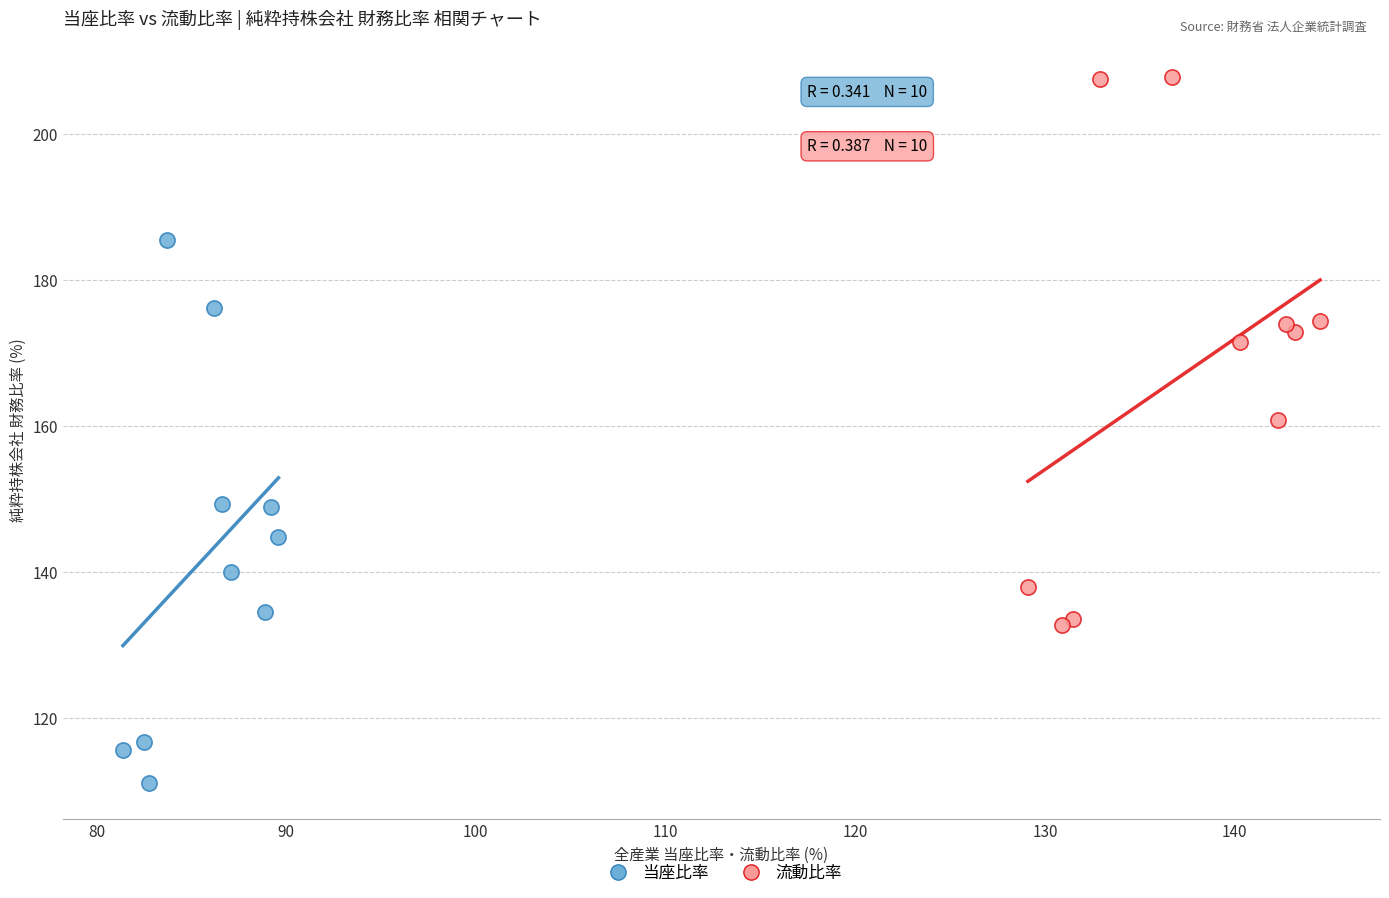

Which series has the widest spread of Y values?

流動比率